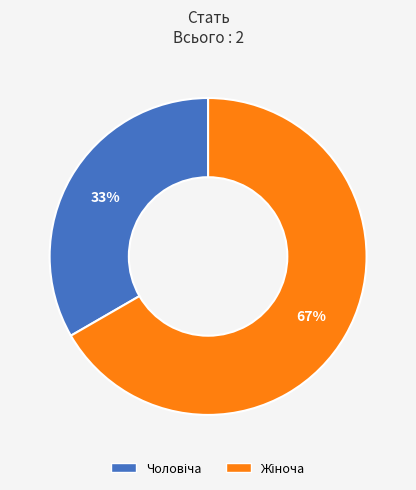

Does any single category account for the majority?

Yes